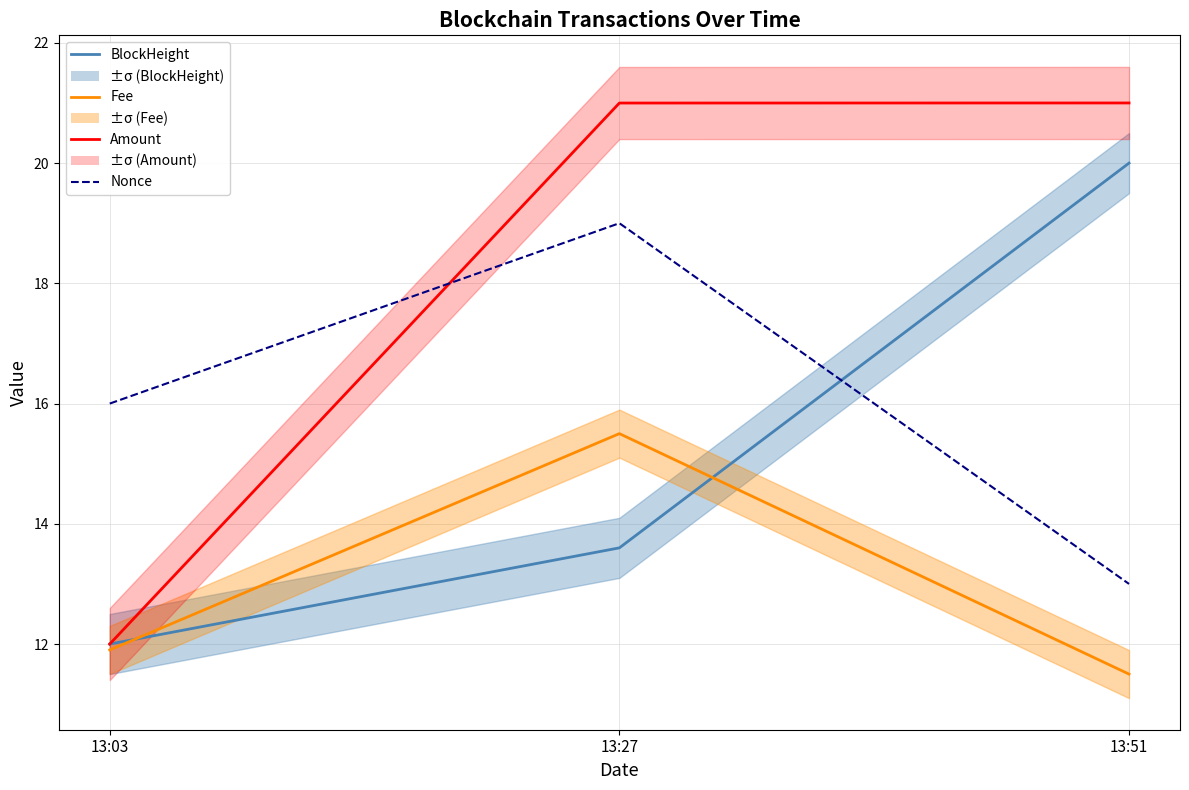

What is the difference between the Amount values at 13:03 and 13:51?

9.0